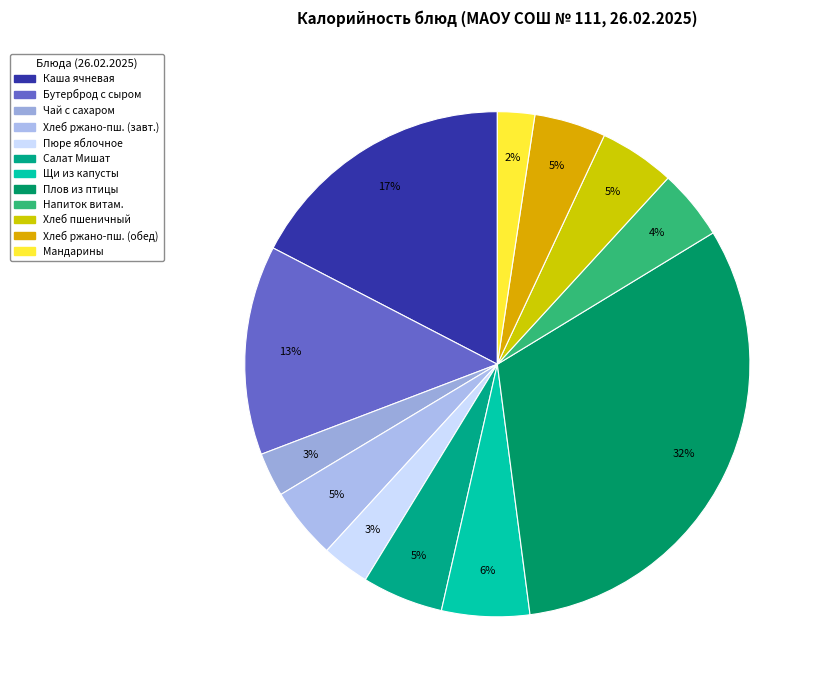

Count the number of slices in the pie.

12